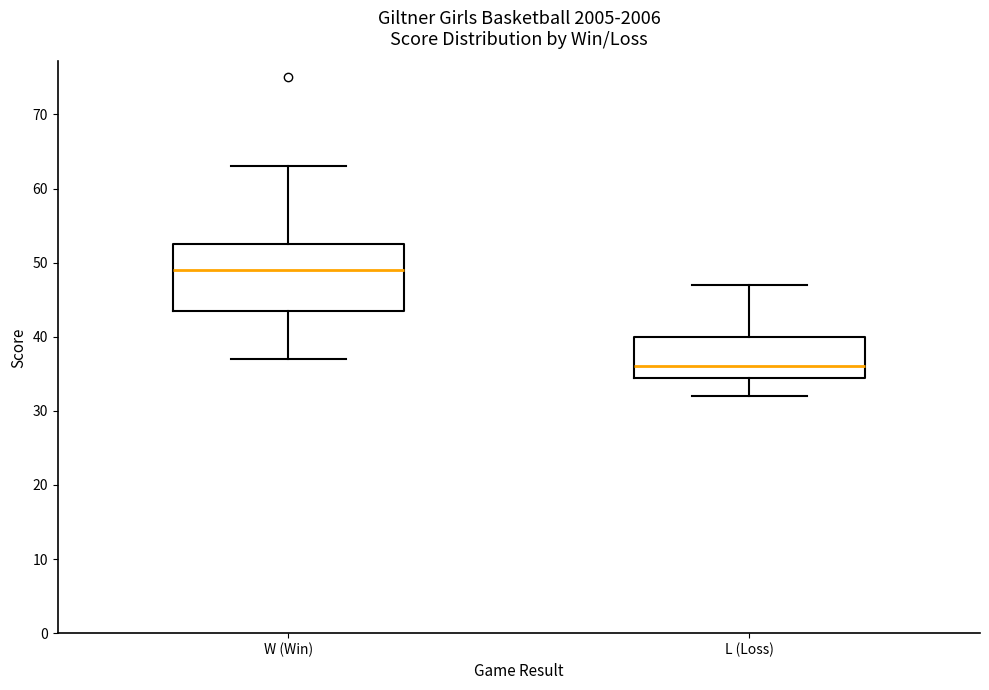

Comparing the boxes themselves (not the whiskers), which one is the tallest?

W (Win)